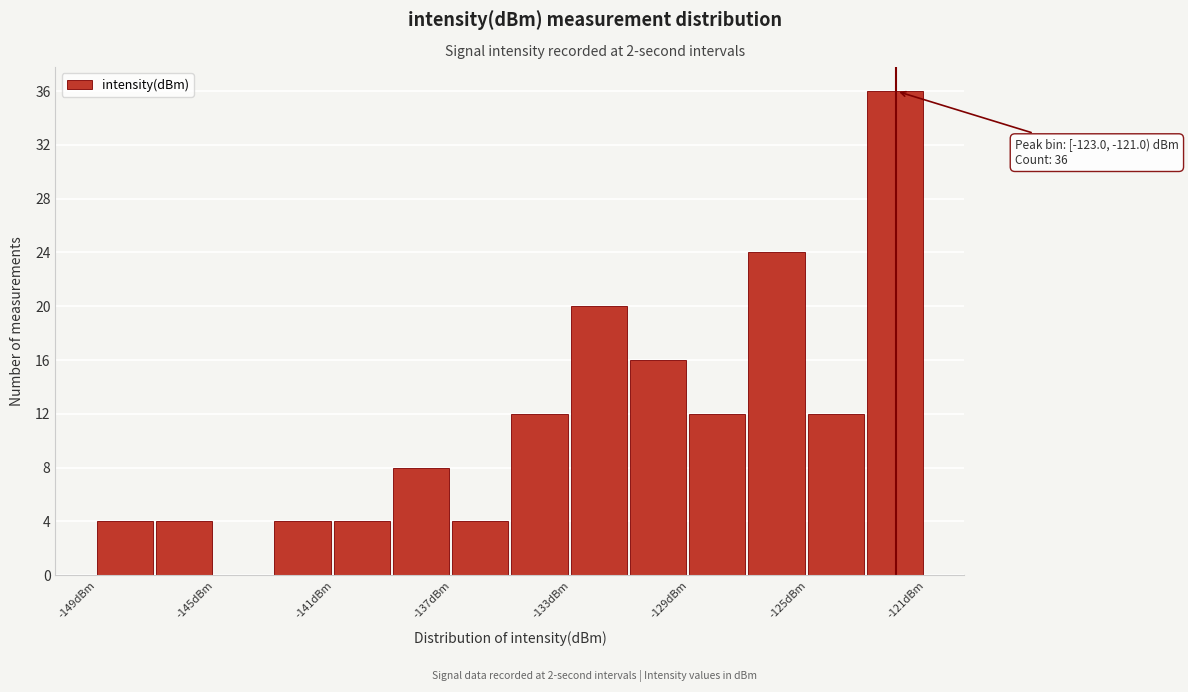

Over which range of the x-axis is the bar tallest?

-123 to -121